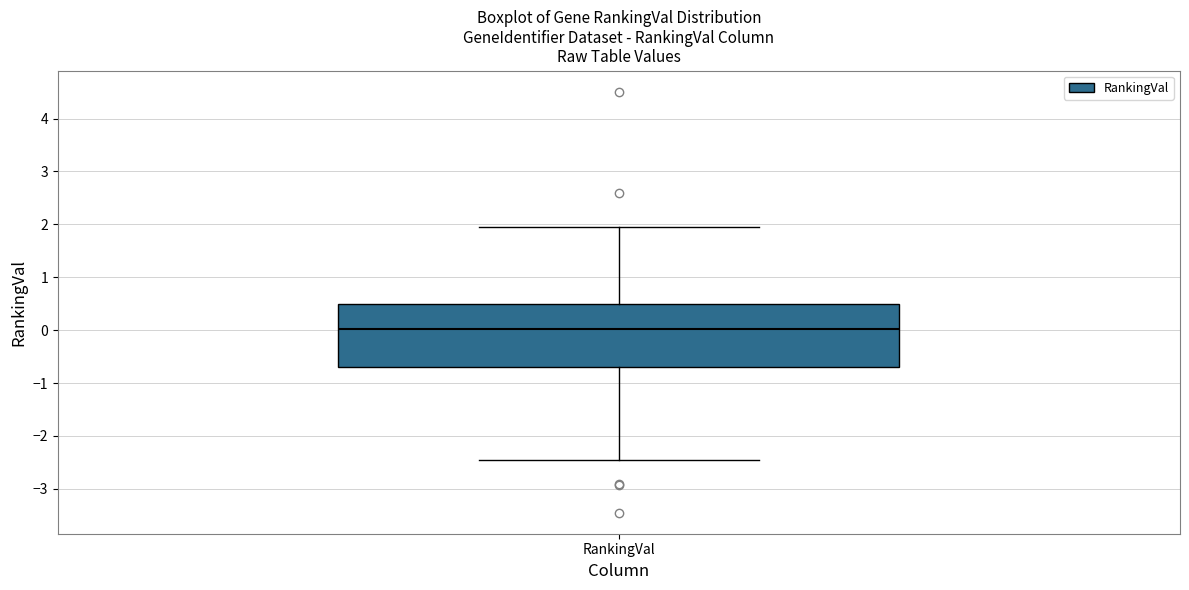

Read this box plot against the y-axis: the position of the median line, the range covered by the box, and the ends of both whiskers. The values are not printed on the chart, so give them approximately, as read against the axis.

median 0.0, box -0.7 to 0.5, whiskers -2.5 to 1.9